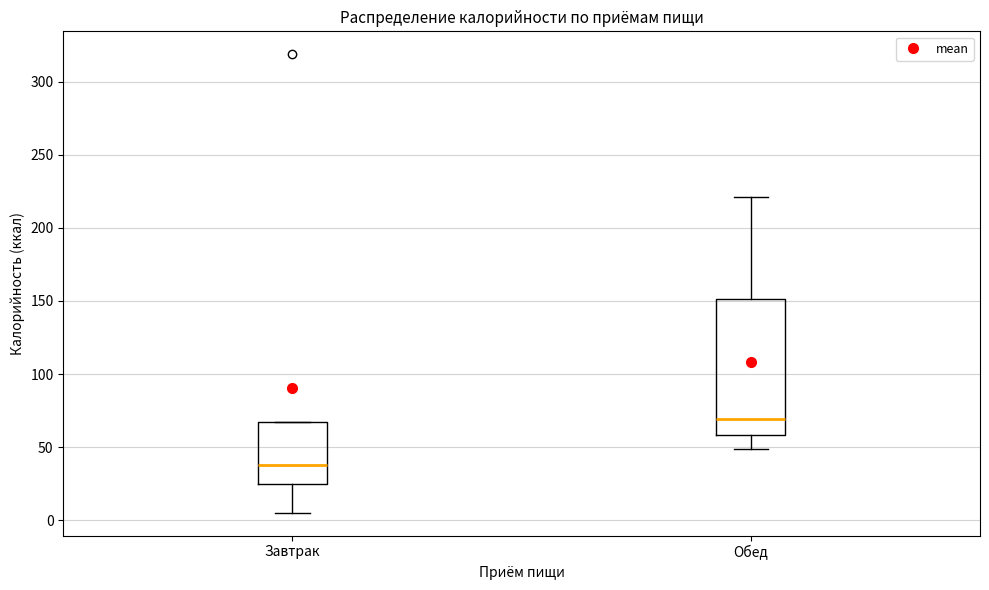

Where is the lower edge of the box for Обед on the y-axis? The values are not printed on the chart, so give them approximately, as read against the axis.

60